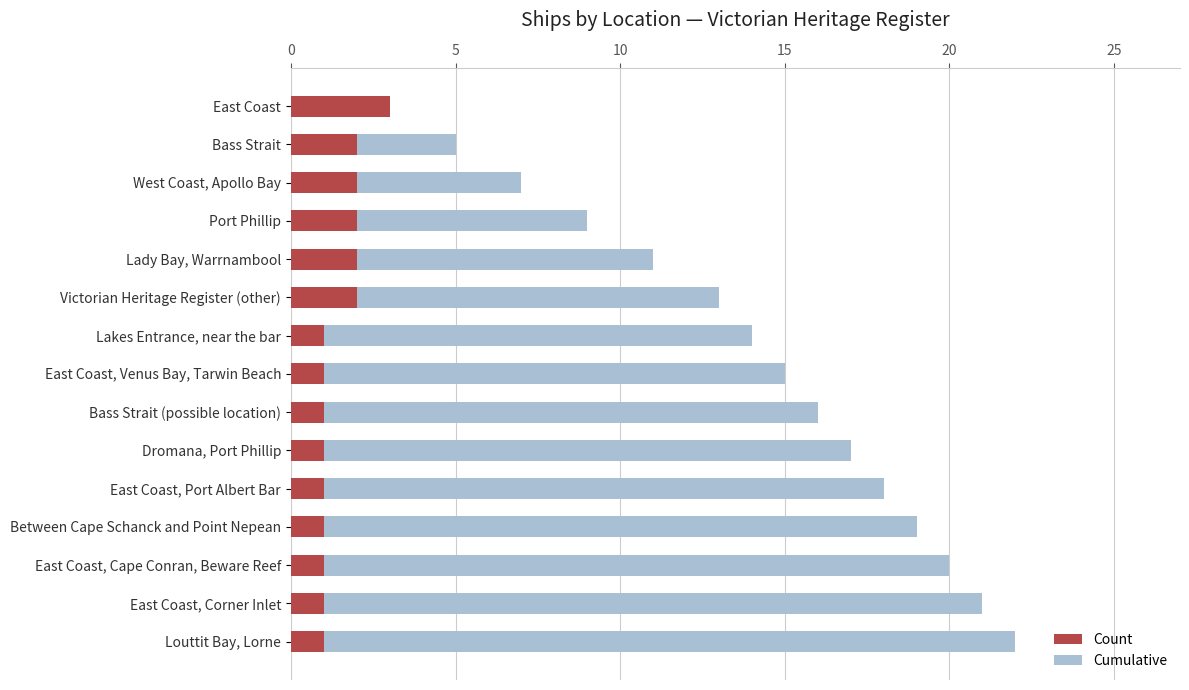

What is the value of the Count bar at the 15th from the left?

1